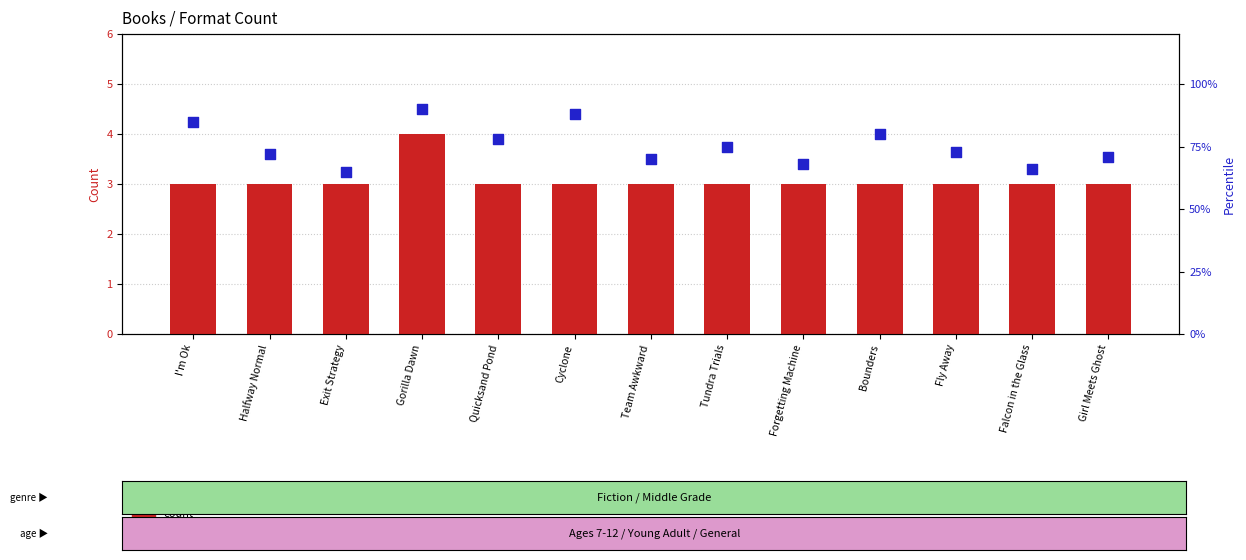

At how many categories does at least one series exceed 6?

13